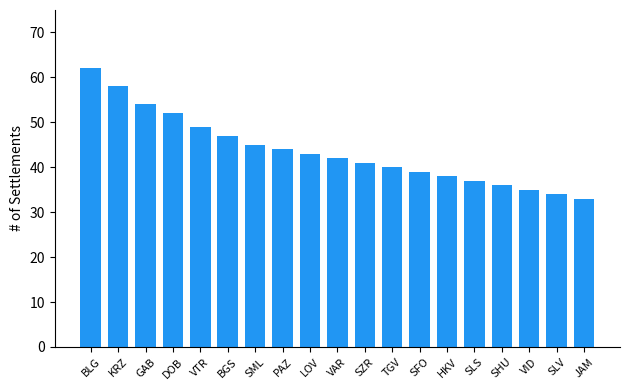

List the labels in order of value, smallest first.

JAM, SLV, VID, SHU, SLS, HKV, SFO, TGV, SZR, VAR, LOV, PAZ, SML, BGS, VTR, DOB, GAB, KRZ, BLG